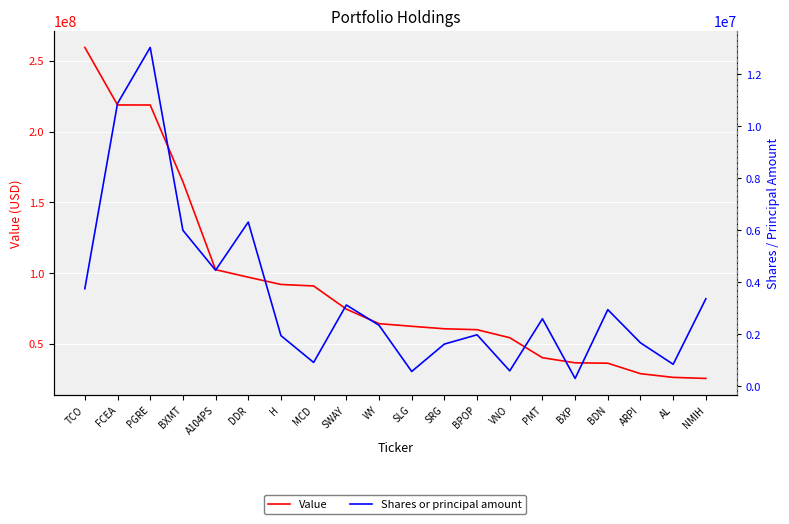

What are all the series names shown in the legend?

Value, Shares or principal amount